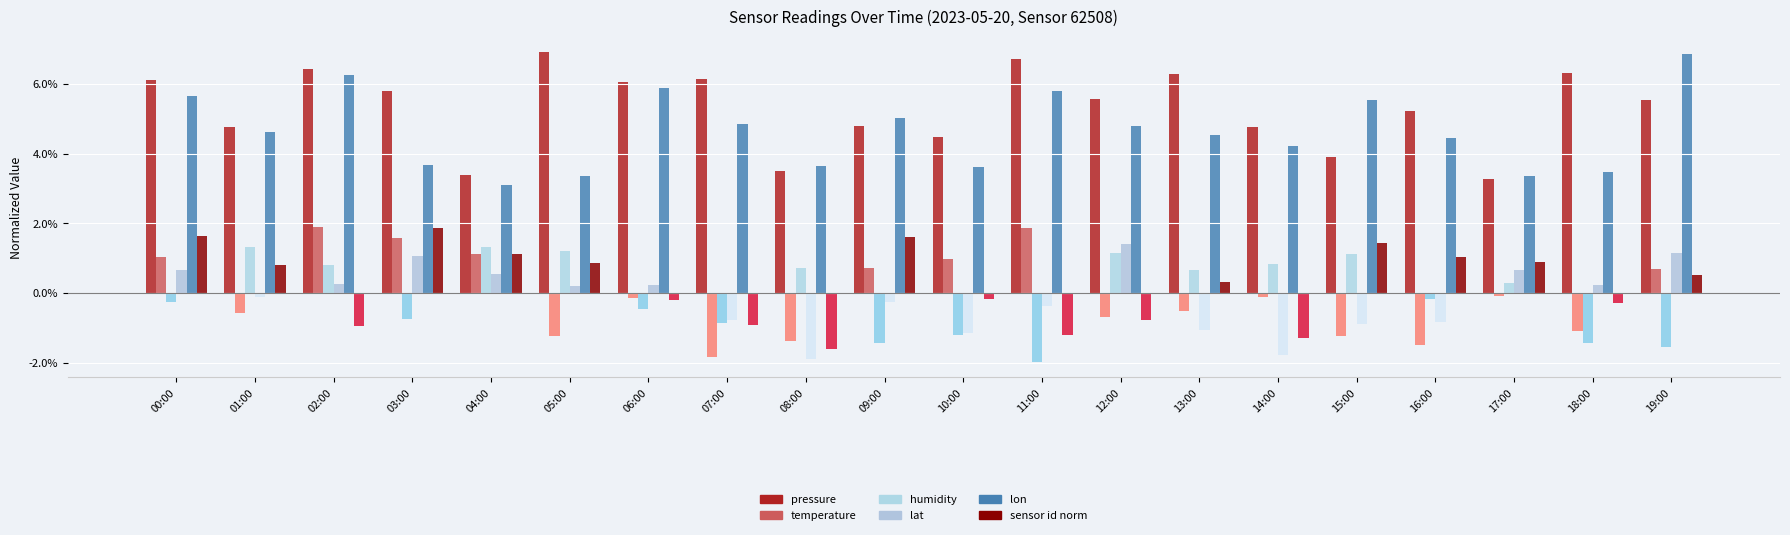

Reading right to left, transcribe all the data shown in this chart.

pressure: 19:00=0.1	18:00=0.1	17:00=0.0	16:00=0.1	15:00=0.0	14:00=0.0	13:00=0.1	12:00=0.1	11:00=0.1	10:00=0.0	09:00=0.0	08:00=0.0	07:00=0.1	06:00=0.1	05:00=0.1	04:00=0.0	03:00=0.1	02:00=0.1	01:00=0.0	00:00=0.1
temperature: 19:00=0.0	18:00=0.0	17:00=0.0	16:00=0.0	15:00=0.0	14:00=0.0	13:00=0.0	12:00=0.0	11:00=0.0	10:00=0.0	09:00=0.0	08:00=0.0	07:00=0.0	06:00=0.0	05:00=0.0	04:00=0.0	03:00=0.0	02:00=0.0	01:00=0.0	00:00=0.0
humidity: 19:00=0.0	18:00=0.0	17:00=0.0	16:00=0.0	15:00=0.0	14:00=0.0	13:00=0.0	12:00=0.0	11:00=0.0	10:00=0.0	09:00=0.0	08:00=0.0	07:00=0.0	06:00=0.0	05:00=0.0	04:00=0.0	03:00=0.0	02:00=0.0	01:00=0.0	00:00=0.0
lat: 19:00=0.0	18:00=0.0	17:00=0.0	16:00=0.0	15:00=0.0	14:00=0.0	13:00=0.0	12:00=0.0	11:00=0.0	10:00=0.0	09:00=0.0	08:00=0.0	07:00=0.0	06:00=0.0	05:00=0.0	04:00=0.0	03:00=0.0	02:00=0.0	01:00=0.0	00:00=0.0
lon: 19:00=0.1	18:00=0.0	17:00=0.0	16:00=0.0	15:00=0.1	14:00=0.0	13:00=0.0	12:00=0.0	11:00=0.1	10:00=0.0	09:00=0.1	08:00=0.0	07:00=0.0	06:00=0.1	05:00=0.0	04:00=0.0	03:00=0.0	02:00=0.1	01:00=0.0	00:00=0.1
sensor_id_norm: 19:00=0.0	18:00=0.0	17:00=0.0	16:00=0.0	15:00=0.0	14:00=0.0	13:00=0.0	12:00=0.0	11:00=0.0	10:00=0.0	09:00=0.0	08:00=0.0	07:00=0.0	06:00=0.0	05:00=0.0	04:00=0.0	03:00=0.0	02:00=0.0	01:00=0.0	00:00=0.0